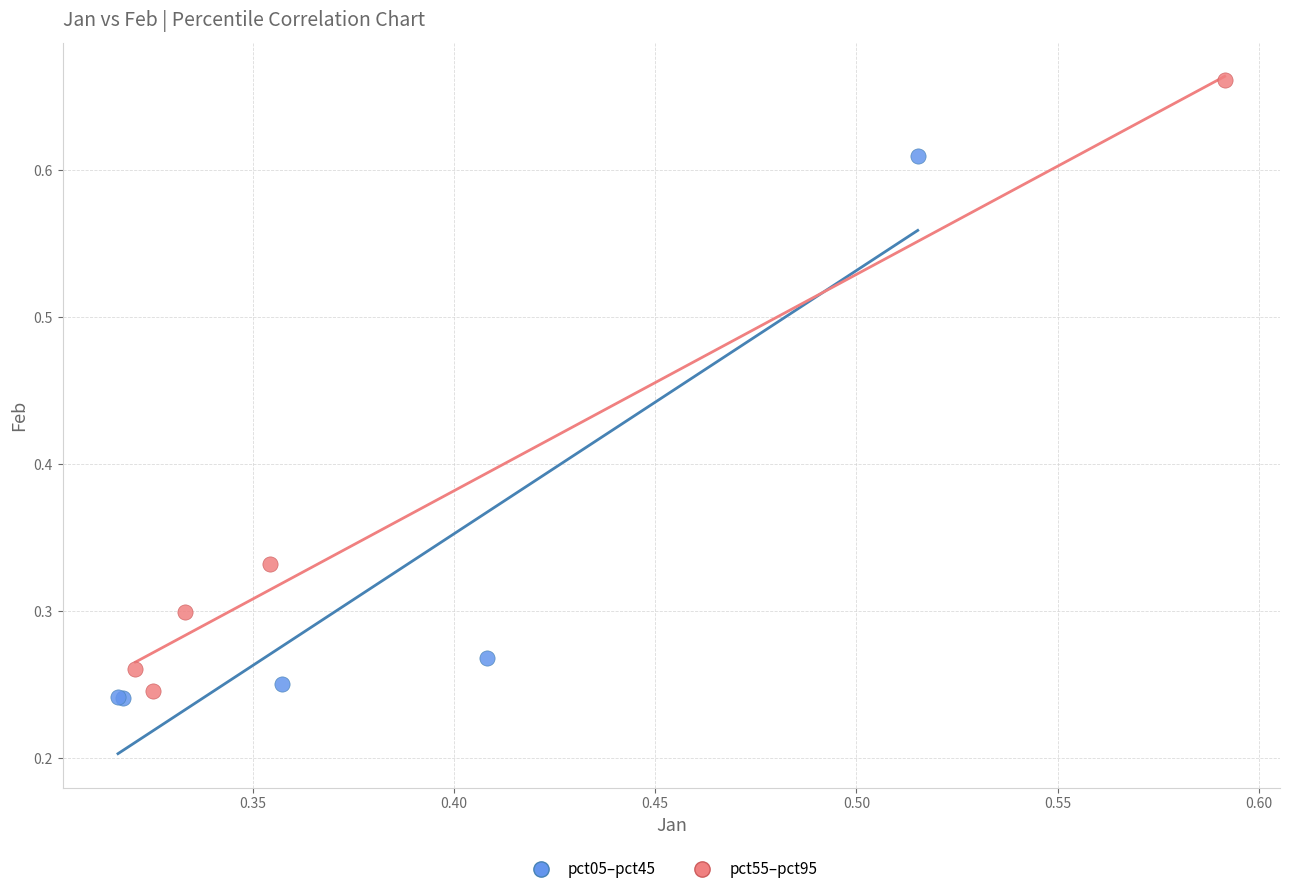

Which series contains the highest Y value?

pct55–pct95